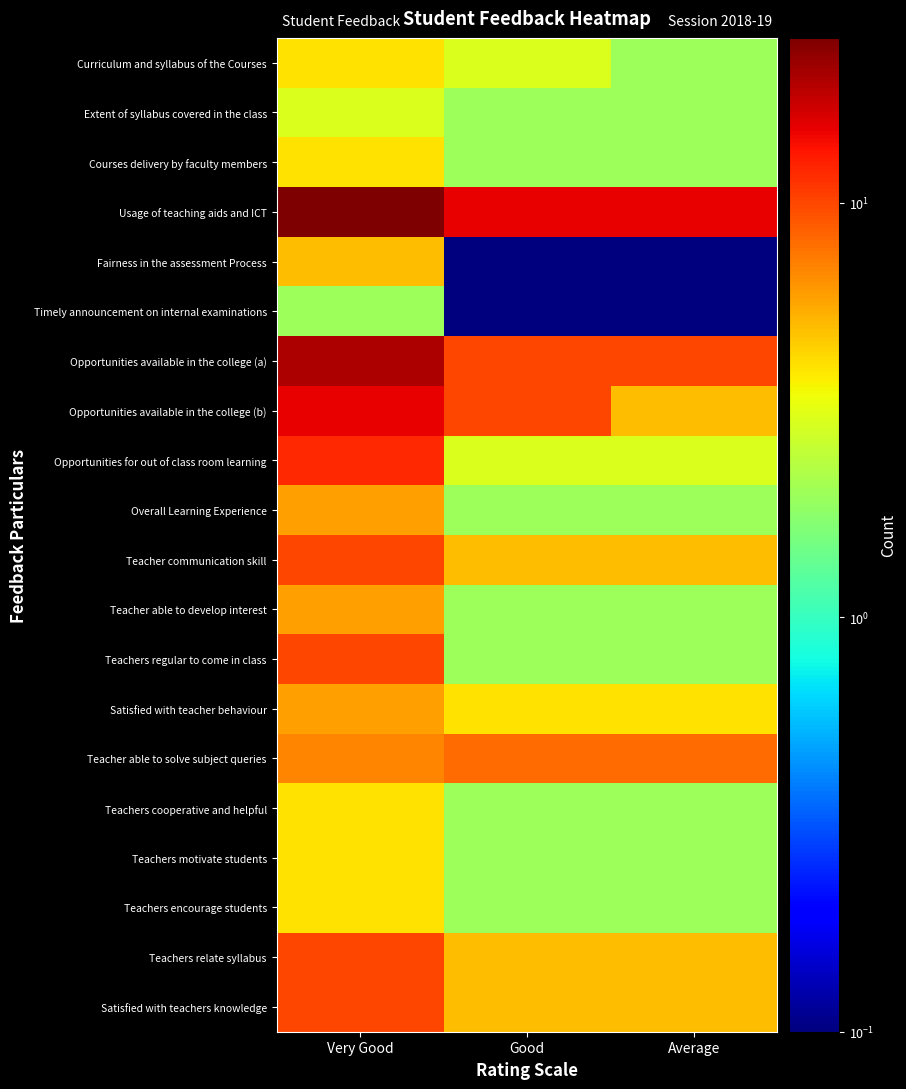

Which has a higher value, Good or Average?

Good